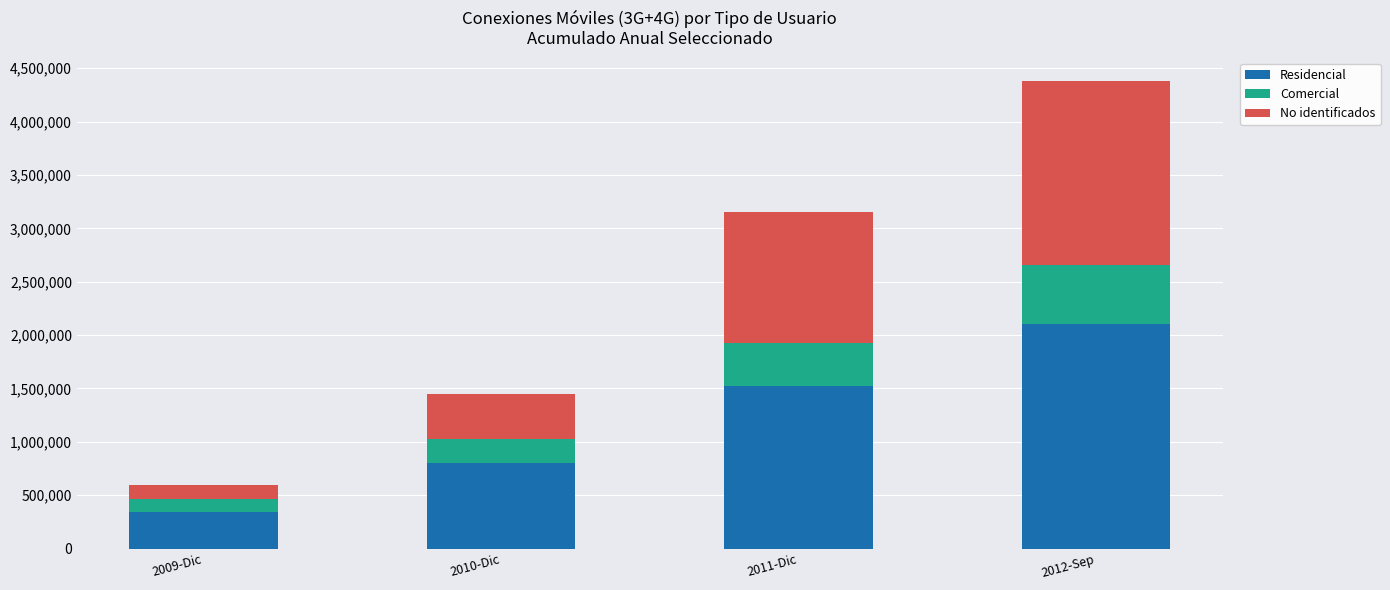

The value of Residencial at 2010-Dic is 1078257. True or false?

False